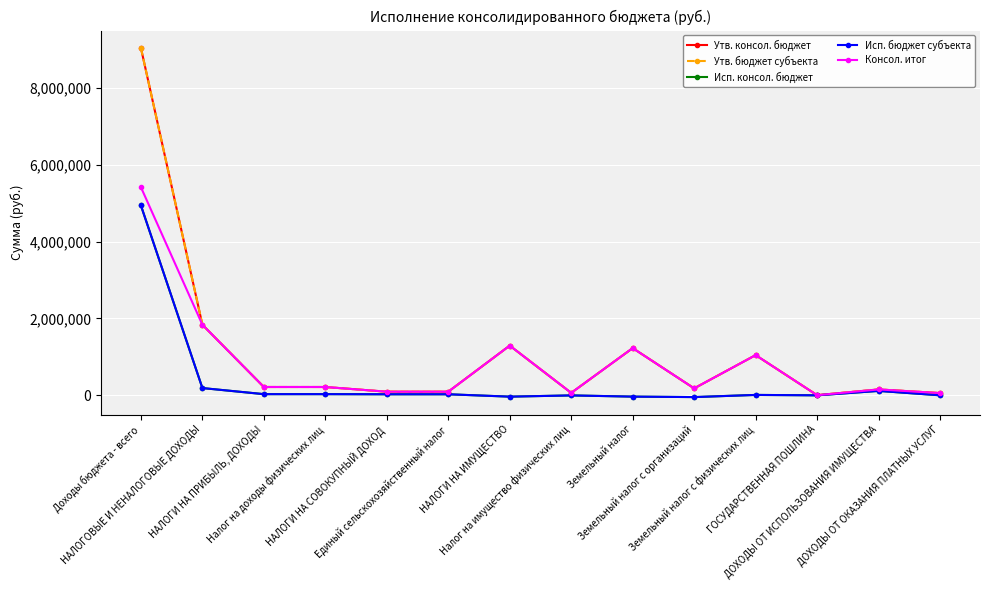

The value of Утв. бюджет субъекта at ДОХОДЫ ОТ ИСПОЛЬЗОВАНИЯ ИМУЩЕСТВА is 154800.0. True or false?

True